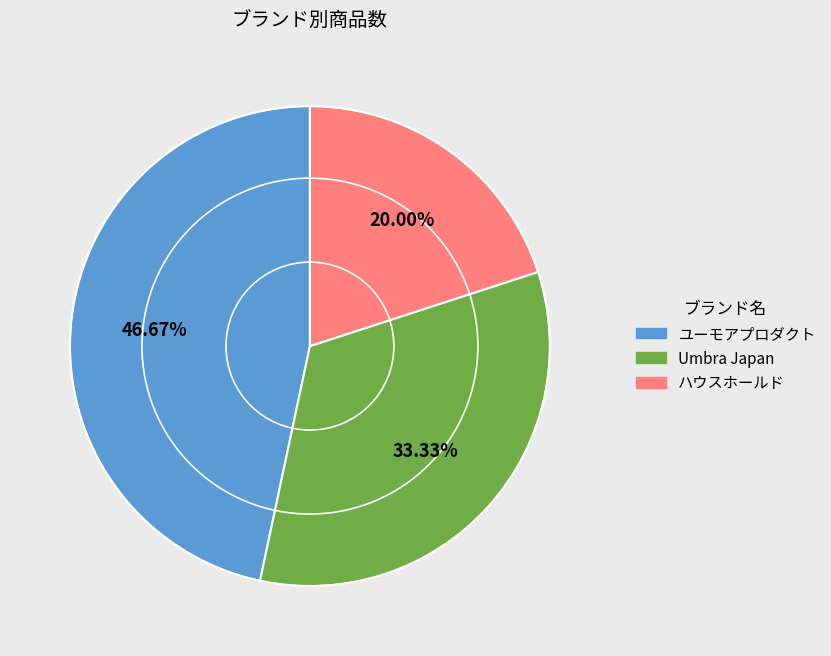

What percentage is the ハウスホールド slice, to the nearest percent?

20%